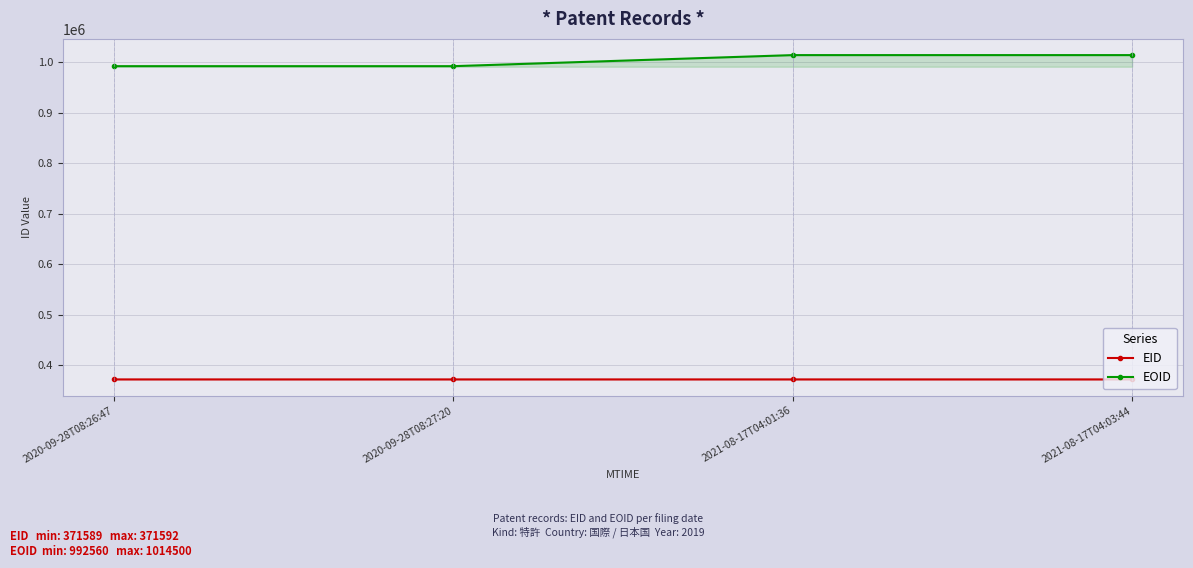

True or false: EID has a value of 371592 at 2020-09-28T08:27:20.

True